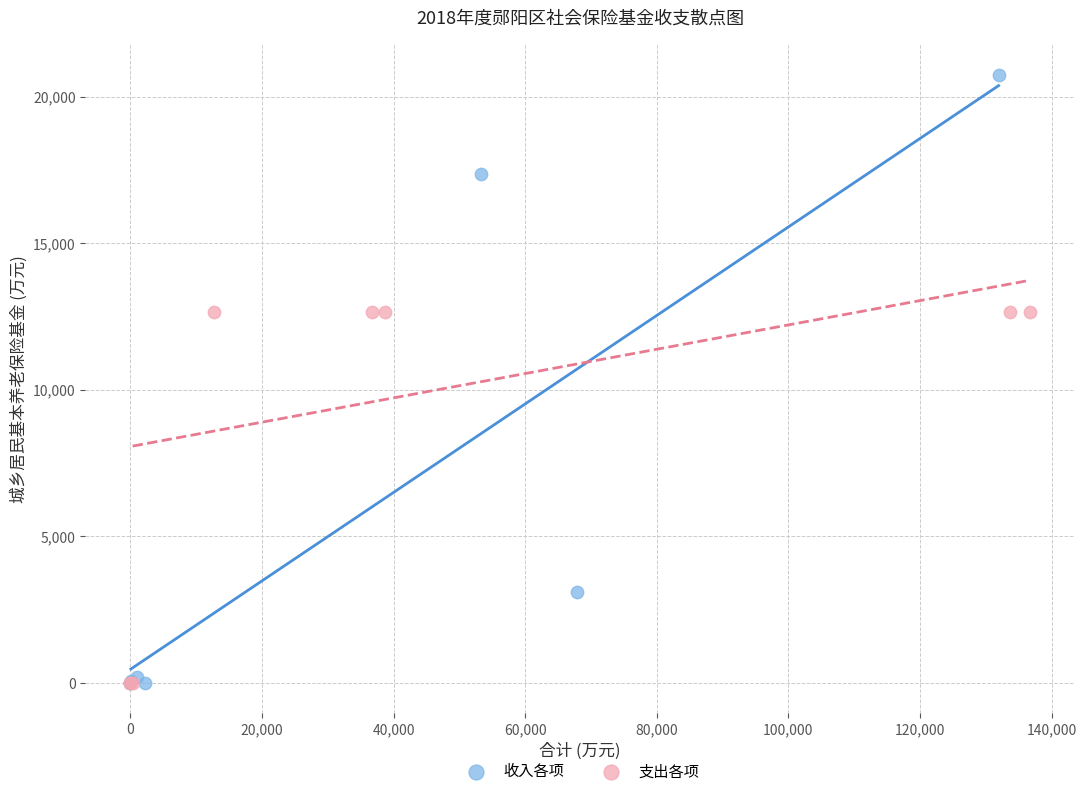

Which series contains the highest Y value?

收入各项